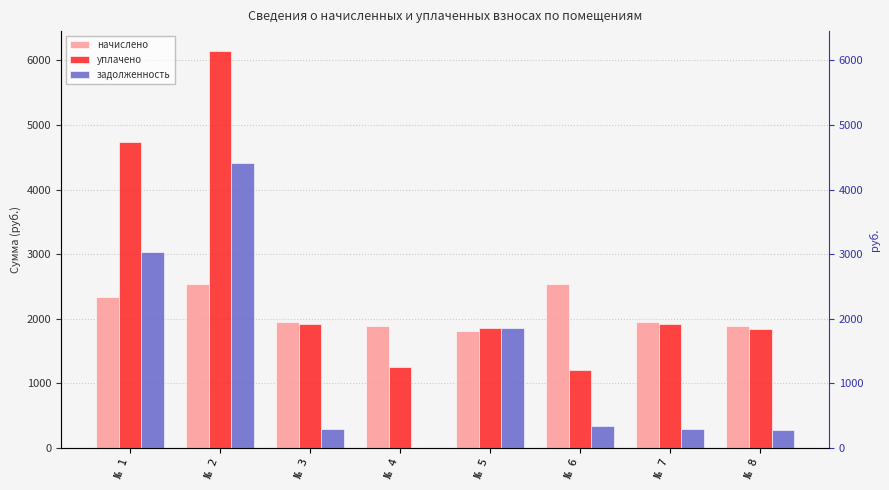

How many bars are there in each group?

3